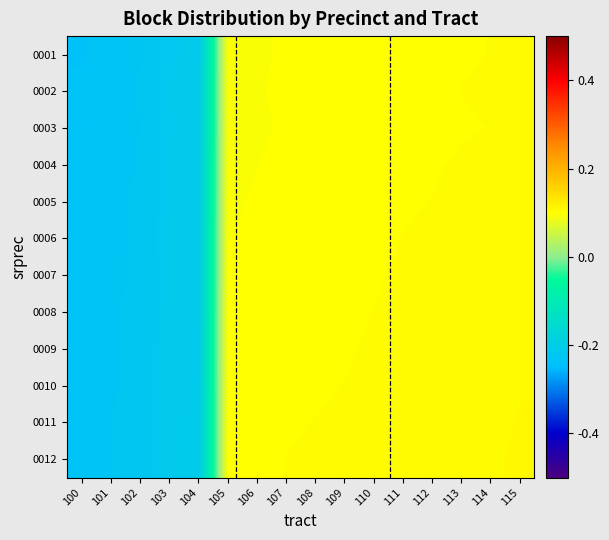

Which label corresponds to the largest value in the chart?

115